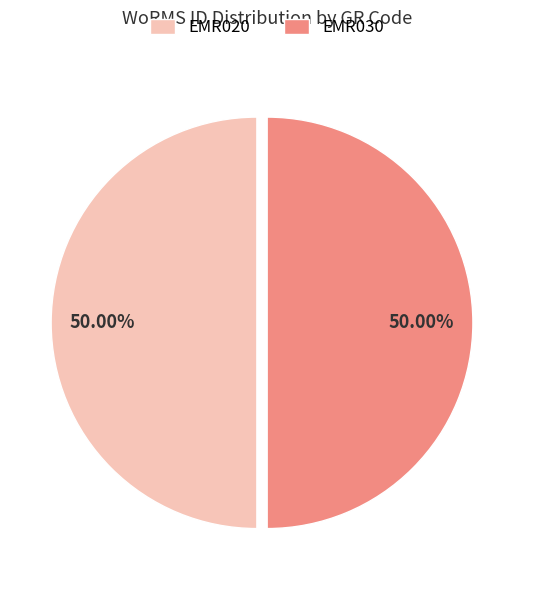

Approximately how many times larger is the value at EMR020 compared to EMR030?

1.0